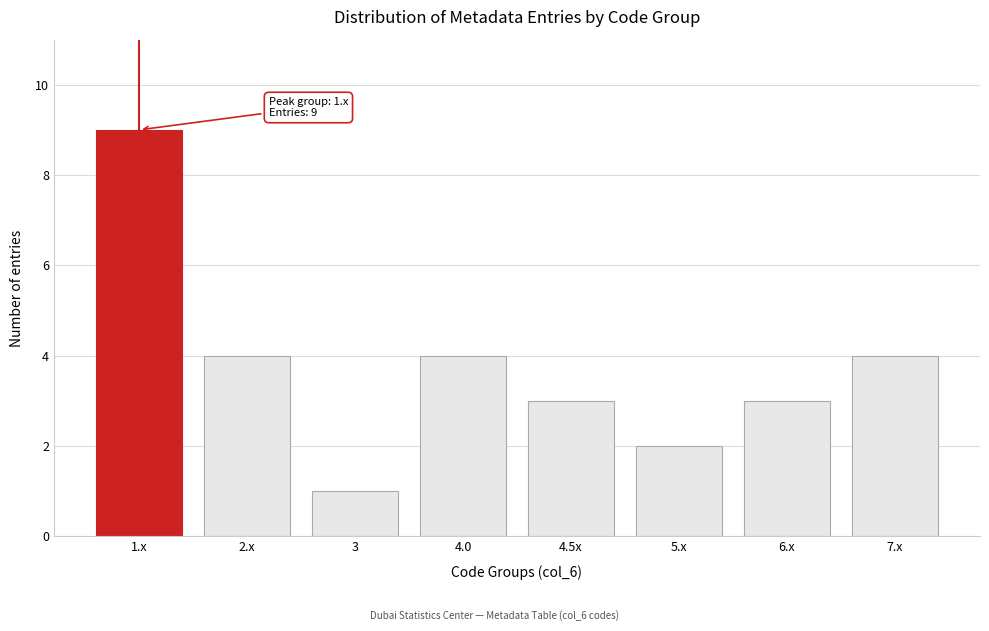

Reading left to right, transcribe all the data shown in this chart.

1.x=9	2.x=4	3=1	4.0=4	4.5x=3	5.x=2	6.x=3	7.x=4